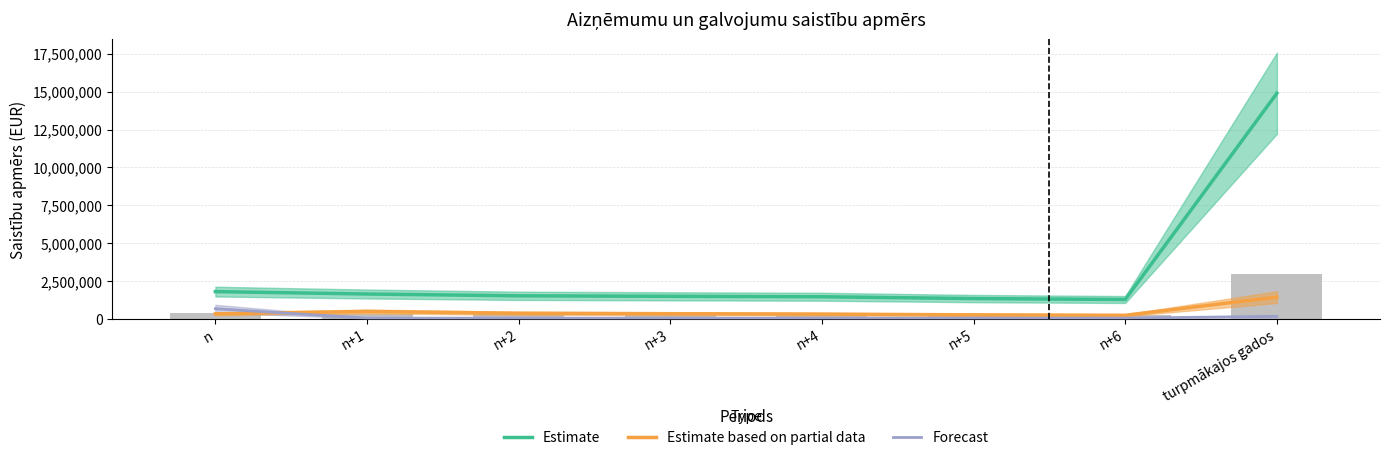

Which category has the highest value across all series?

turpmākajos gados